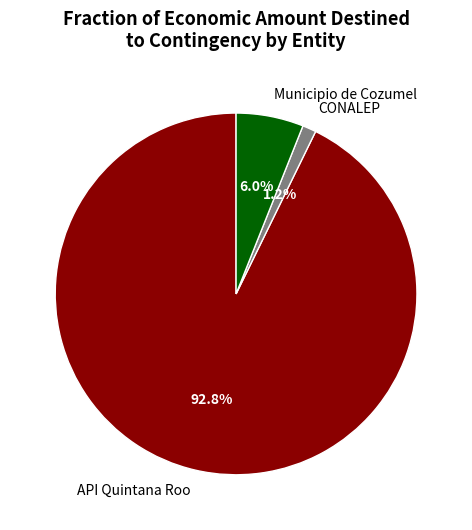

Does any single category account for the majority?

Yes